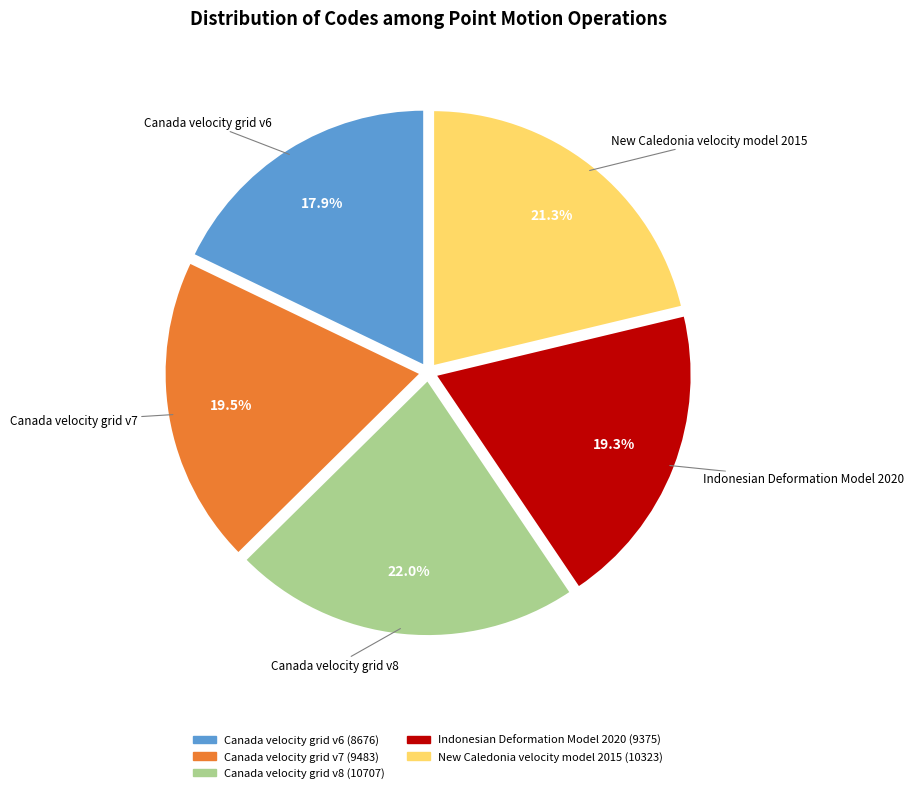

Which category has the smallest portion of the pie?

Canada velocity grid v6